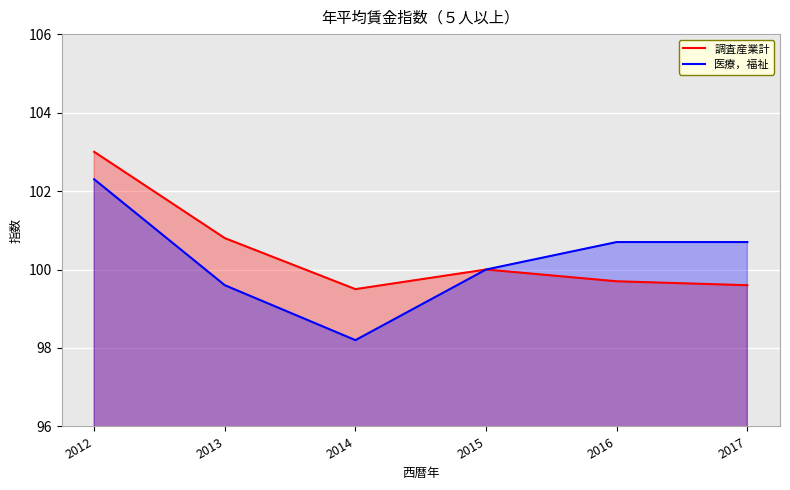

Count the number of data series in this chart.

2